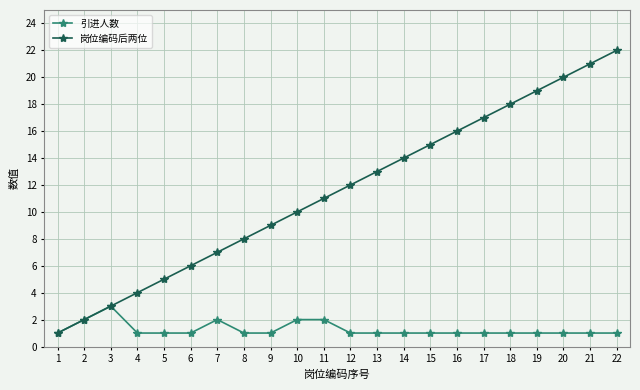

What is the highest value of the 岗位编码后两位 series?

22